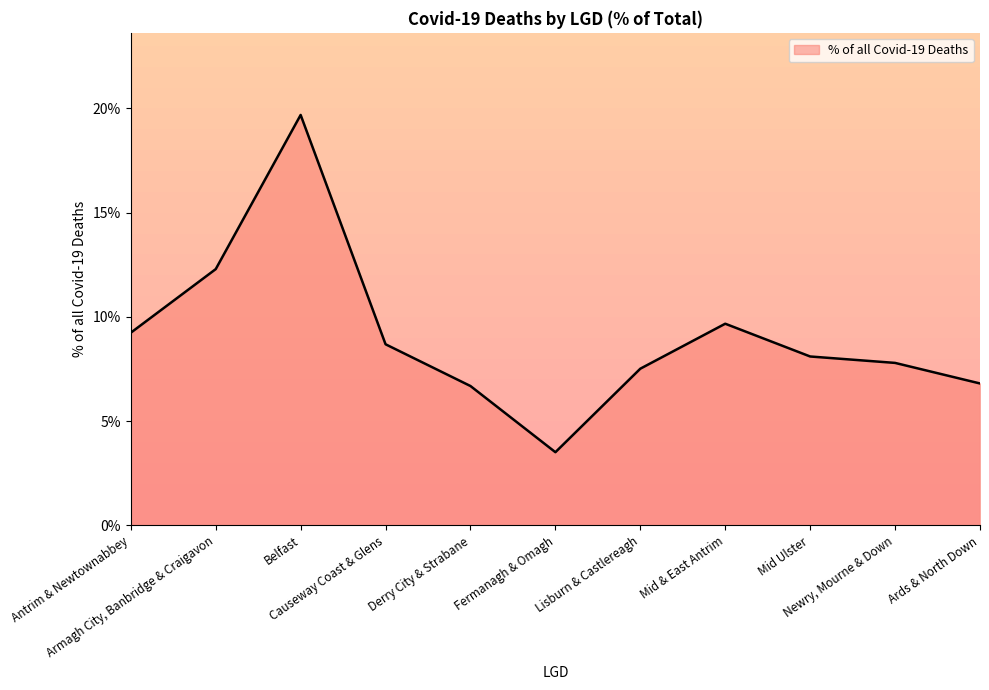

Where is the data nearest to the value 0?

Fermanagh & Omagh